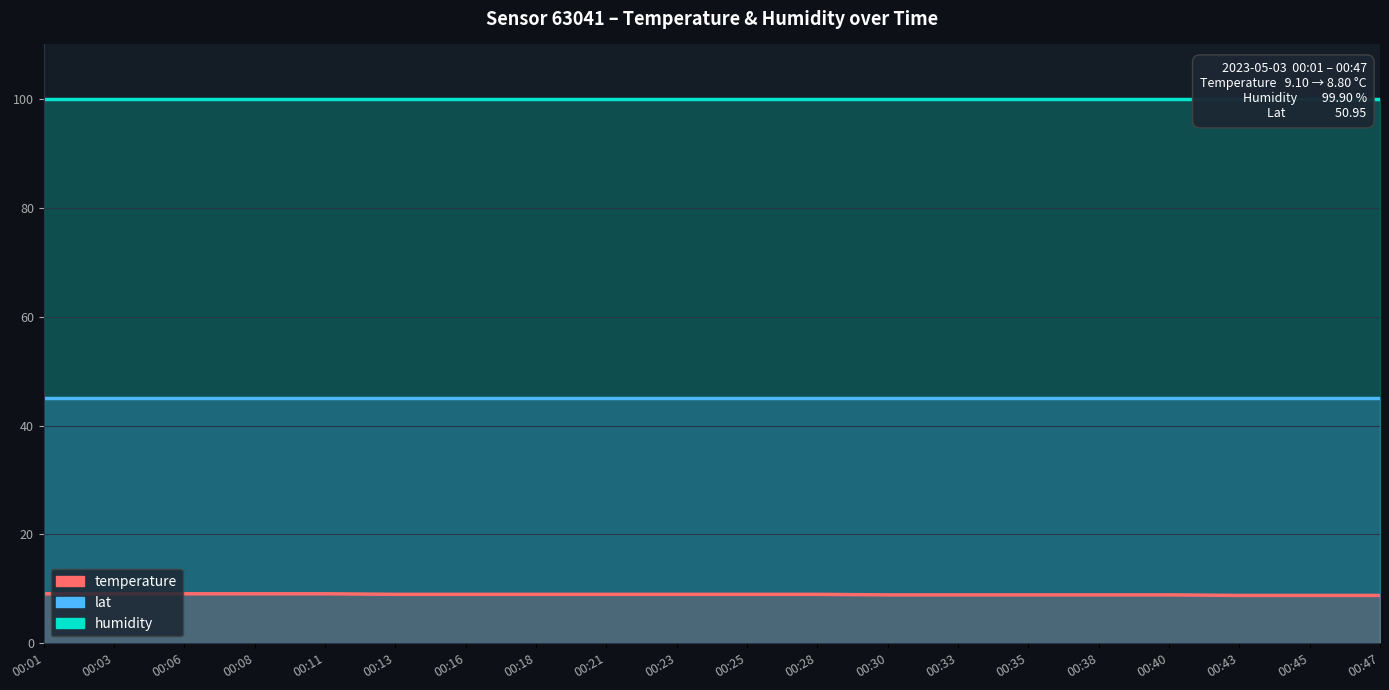

What is the highest value of the humidity series?

99.9